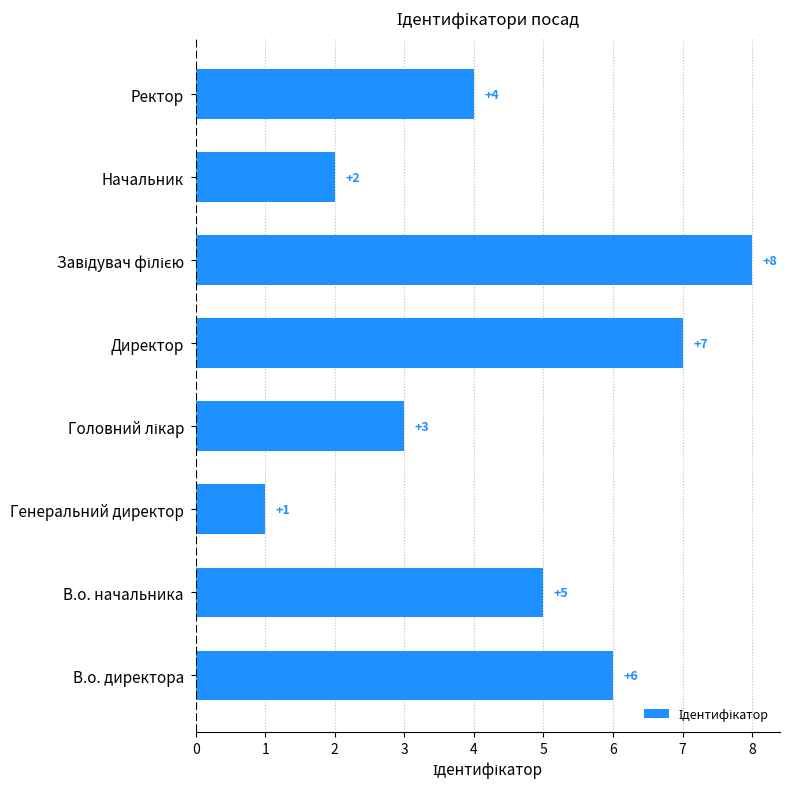

Between В.о. директора and Генеральний директор, which is larger?

В.о. директора